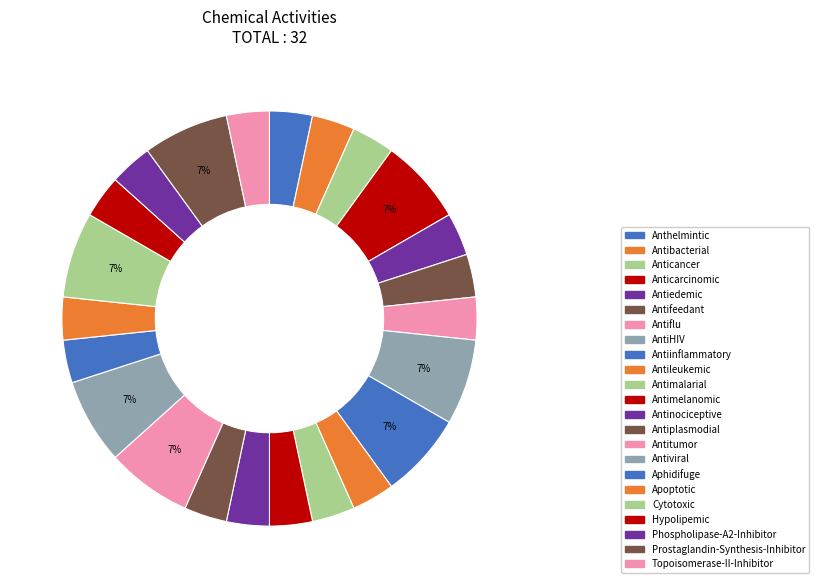

What is the total percentage of Antiedemic and Antitumor?

10.0%